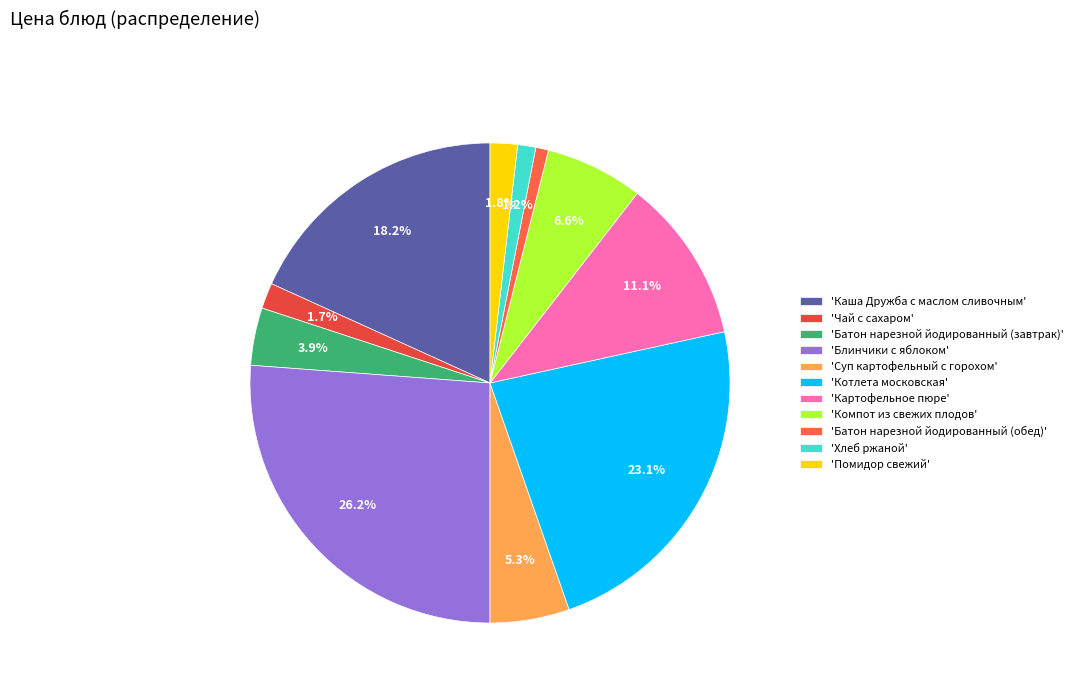

Rank the categories by value from highest to lowest.

Блинчики с яблоком, Котлета московская, Каша Дружба с маслом сливочным, Картофельное пюре, Компот из свежих плодов, Суп картофельный с горохом, Батон нарезной йодированный (завтрак), Помидор свежий, Чай с сахаром, Хлеб ржаной, Батон нарезной йодированный (обед)